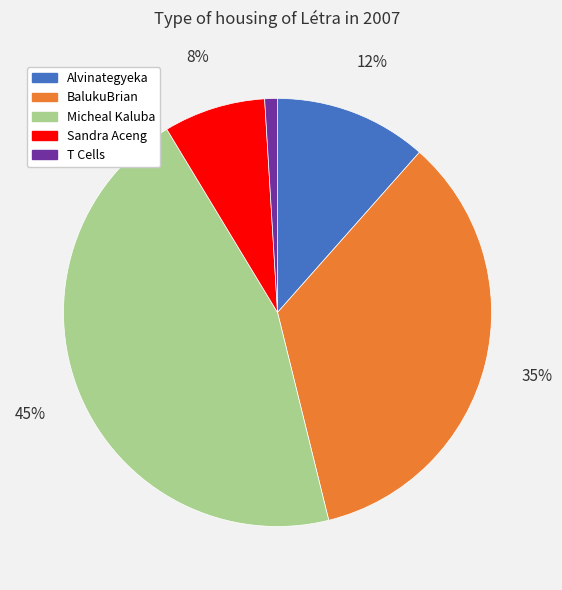

True or false: Micheal Kaluba accounts for 45% of the total.

True